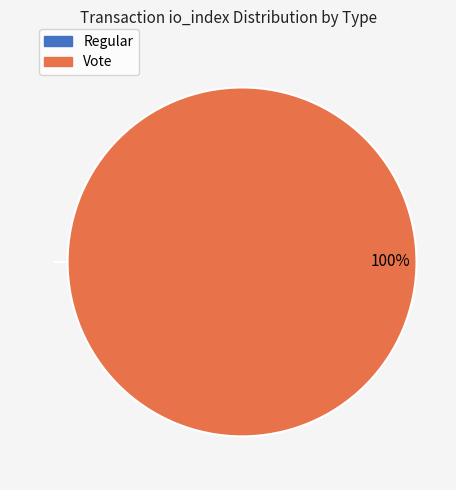

What is the change in value from Regular to Vote?

+2